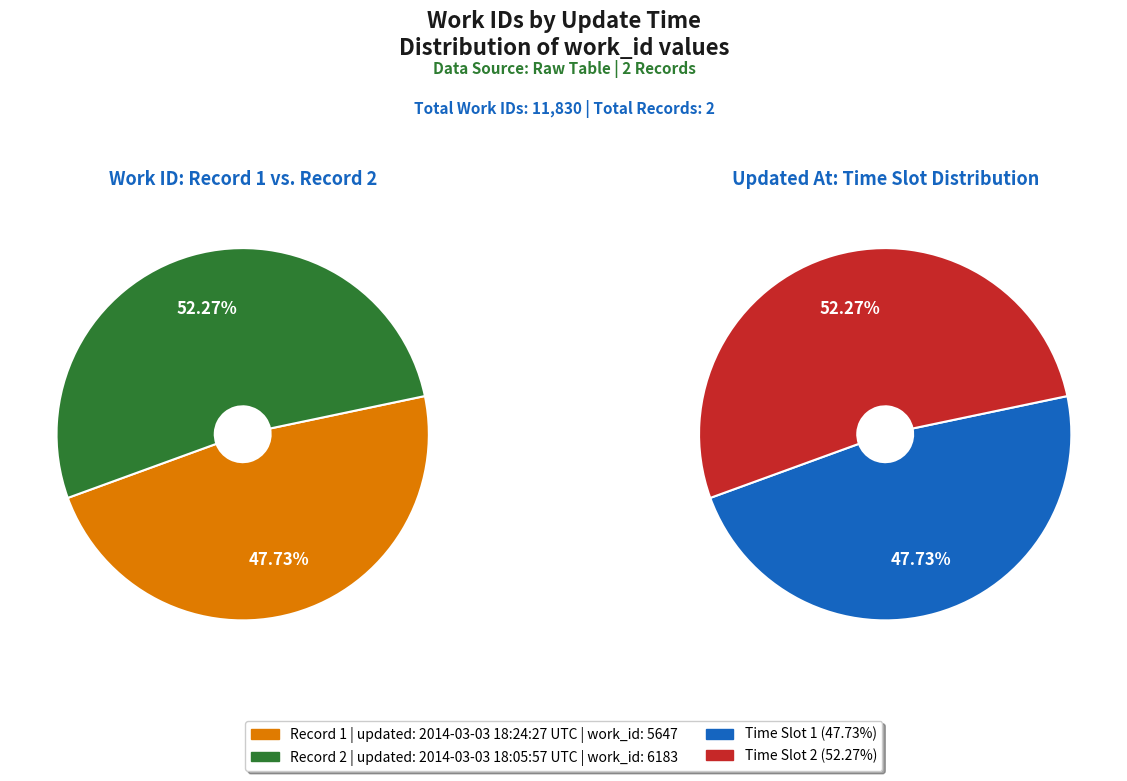

The 2014-03-03 18:24:27 UTC slice represents 48% of the pie. True or false?

True